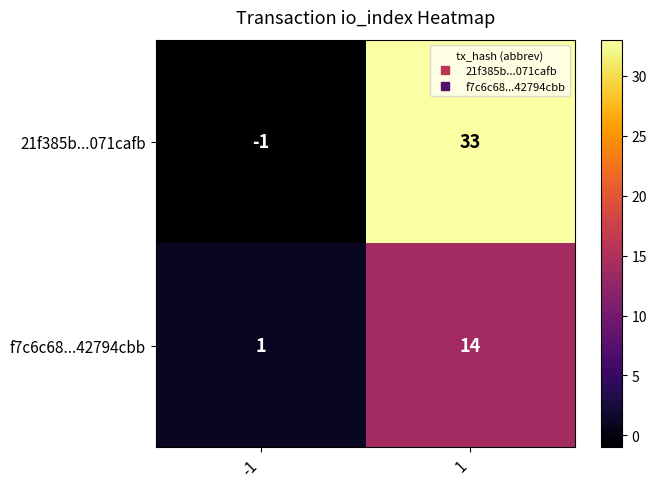

List the labels in order of 21f385b...071cafb value, smallest first.

-1, 1